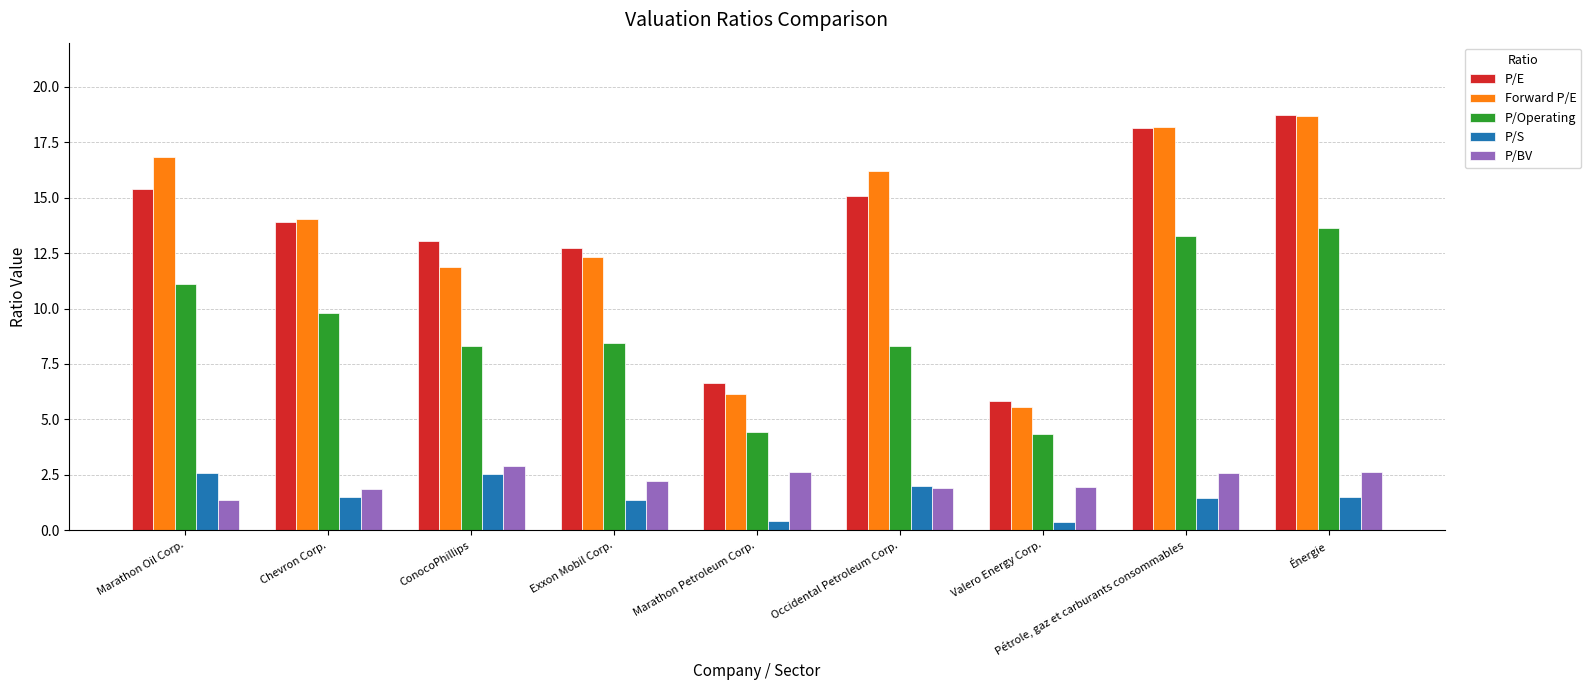

Is the value of P/S at ConocoPhillips greater than the value of P/Operating at Valero Energy Corp.?

No